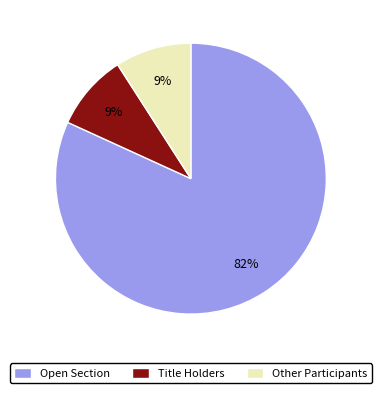

Is there a majority slice in this chart?

Yes